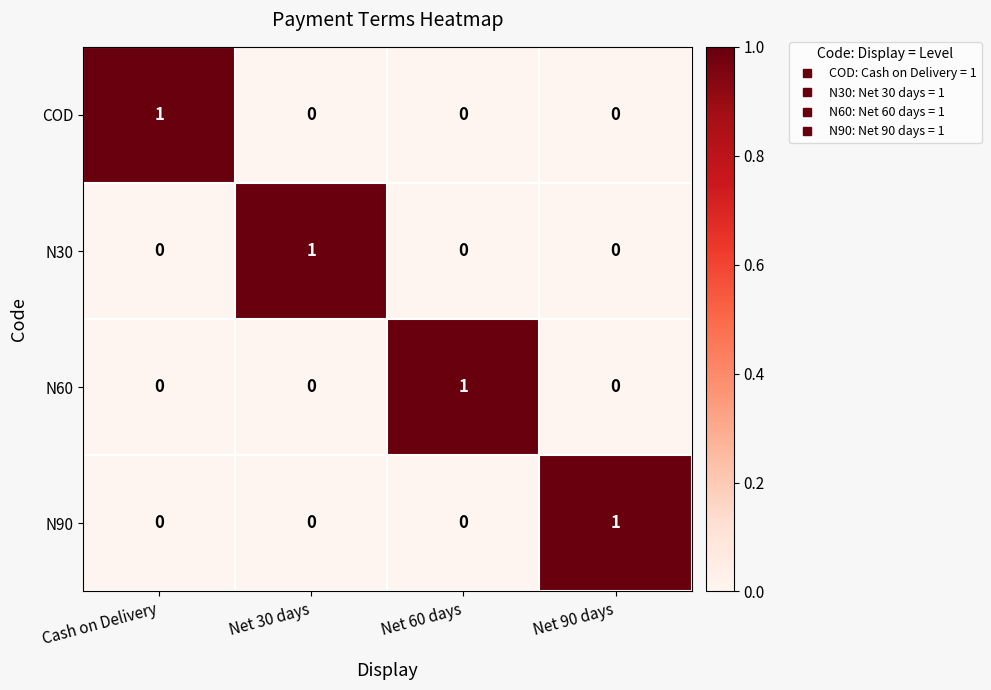

Count the N60 values in the range 0 to 1.

4